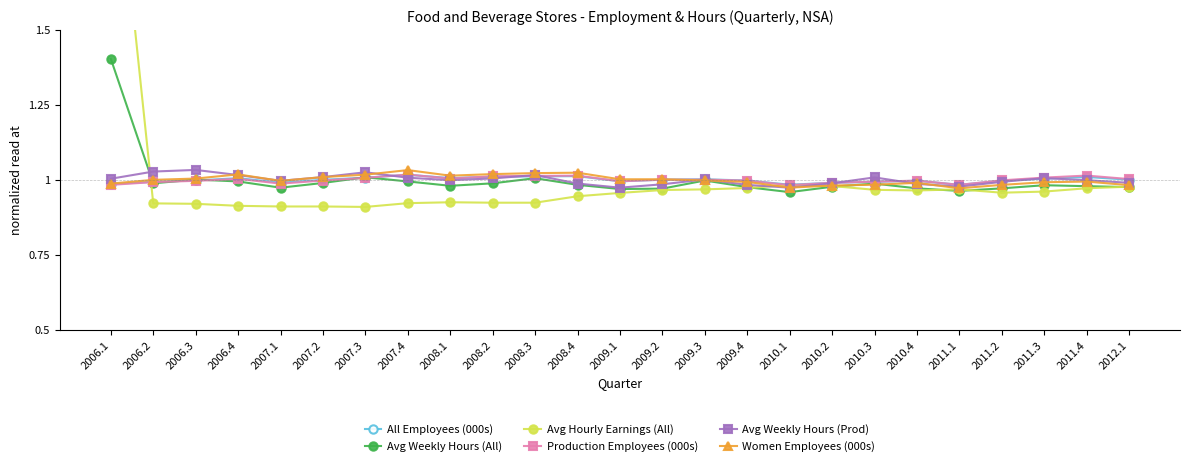

Reading left to right, list all the values displayed in this chart.

All Employees (000s): 2006.1=1.0	2006.2=1.0	2006.3=1.0	2006.4=1.0	2007.1=1.0	2007.2=1.0	2007.3=1.0	2007.4=1.0	2008.1=1.0	2008.2=1.0	2008.3=1.0	2008.4=1.0	2009.1=1.0	2009.2=1.0	2009.3=1.0	2009.4=1.0	2010.1=1.0	2010.2=1.0	2010.3=1.0	2010.4=1.0	2011.1=1.0	2011.2=1.0	2011.3=1.0	2011.4=1.0	2012.1=1.0
Avg Weekly Hours (All): 2006.1=1.4	2006.2=1.0	2006.3=1.0	2006.4=1.0	2007.1=1.0	2007.2=1.0	2007.3=1.0	2007.4=1.0	2008.1=1.0	2008.2=1.0	2008.3=1.0	2008.4=1.0	2009.1=1.0	2009.2=1.0	2009.3=1.0	2009.4=1.0	2010.1=1.0	2010.2=1.0	2010.3=1.0	2010.4=1.0	2011.1=1.0	2011.2=1.0	2011.3=1.0	2011.4=1.0	2012.1=1.0
Avg Hourly Earnings (All): 2006.1=2.3	2006.2=0.9	2006.3=0.9	2006.4=0.9	2007.1=0.9	2007.2=0.9	2007.3=0.9	2007.4=0.9	2008.1=0.9	2008.2=0.9	2008.3=0.9	2008.4=0.9	2009.1=1.0	2009.2=1.0	2009.3=1.0	2009.4=1.0	2010.1=1.0	2010.2=1.0	2010.3=1.0	2010.4=1.0	2011.1=1.0	2011.2=1.0	2011.3=1.0	2011.4=1.0	2012.1=1.0
Production Employees (000s): 2006.1=1.0	2006.2=1.0	2006.3=1.0	2006.4=1.0	2007.1=1.0	2007.2=1.0	2007.3=1.0	2007.4=1.0	2008.1=1.0	2008.2=1.0	2008.3=1.0	2008.4=1.0	2009.1=1.0	2009.2=1.0	2009.3=1.0	2009.4=1.0	2010.1=1.0	2010.2=1.0	2010.3=1.0	2010.4=1.0	2011.1=1.0	2011.2=1.0	2011.3=1.0	2011.4=1.0	2012.1=1.0
Avg Weekly Hours (Prod): 2006.1=1.0	2006.2=1.0	2006.3=1.0	2006.4=1.0	2007.1=1.0	2007.2=1.0	2007.3=1.0	2007.4=1.0	2008.1=1.0	2008.2=1.0	2008.3=1.0	2008.4=1.0	2009.1=1.0	2009.2=1.0	2009.3=1.0	2009.4=1.0	2010.1=1.0	2010.2=1.0	2010.3=1.0	2010.4=1.0	2011.1=1.0	2011.2=1.0	2011.3=1.0	2011.4=1.0	2012.1=1.0
Women Employees (000s): 2006.1=1.0	2006.2=1.0	2006.3=1.0	2006.4=1.0	2007.1=1.0	2007.2=1.0	2007.3=1.0	2007.4=1.0	2008.1=1.0	2008.2=1.0	2008.3=1.0	2008.4=1.0	2009.1=1.0	2009.2=1.0	2009.3=1.0	2009.4=1.0	2010.1=1.0	2010.2=1.0	2010.3=1.0	2010.4=1.0	2011.1=1.0	2011.2=1.0	2011.3=1.0	2011.4=1.0	2012.1=1.0